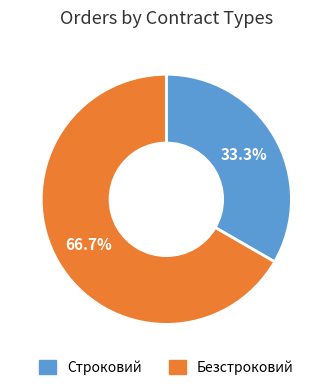

To the nearest percent, what is the average slice percentage?

50%